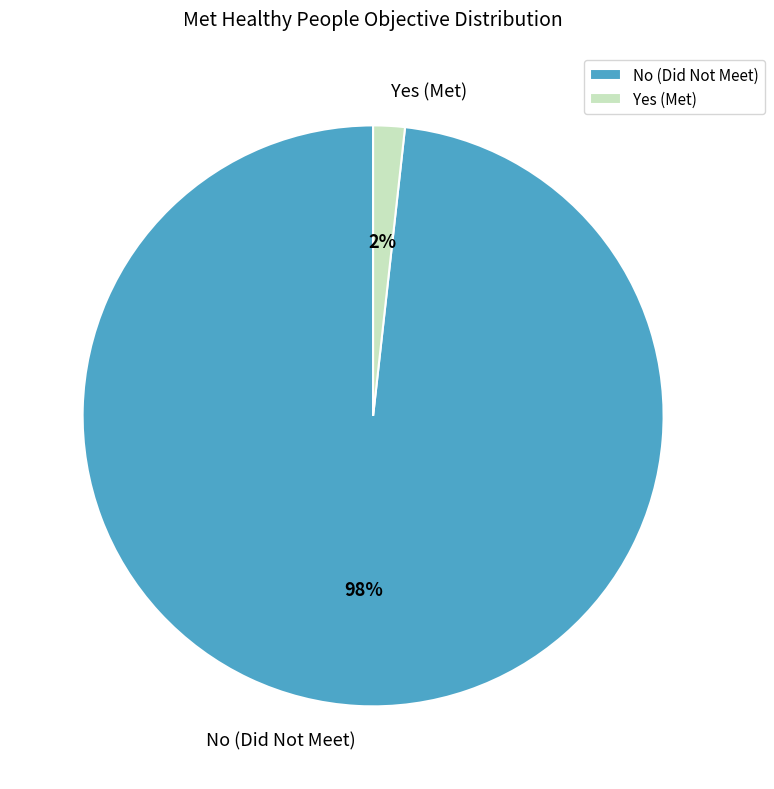

Is the sum of No and Yes greater than half?

Yes